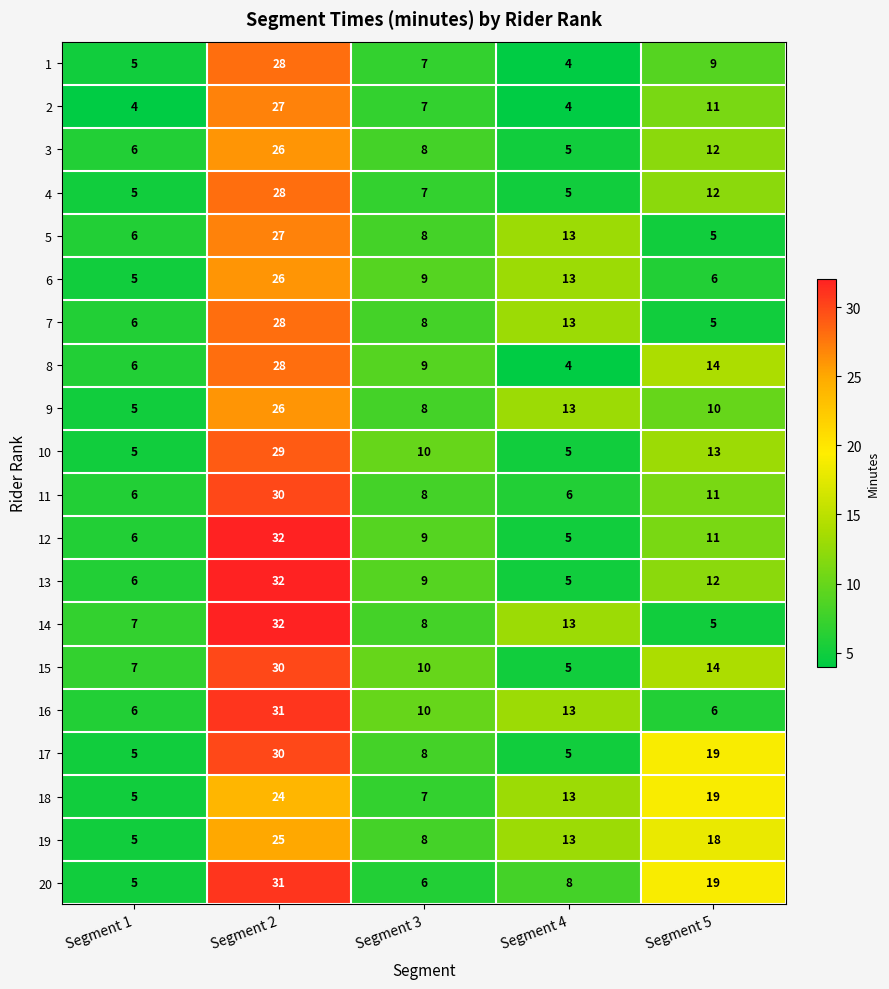

Which category has the highest value in the 10 series?

Segment 2